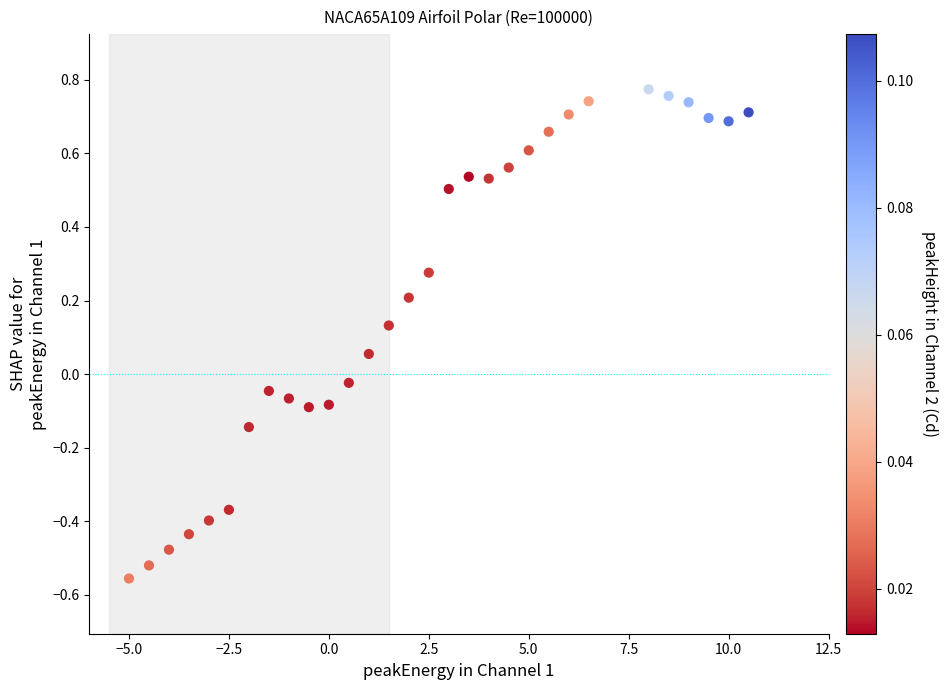

What is the range of Y values (max minus min)?

1.3